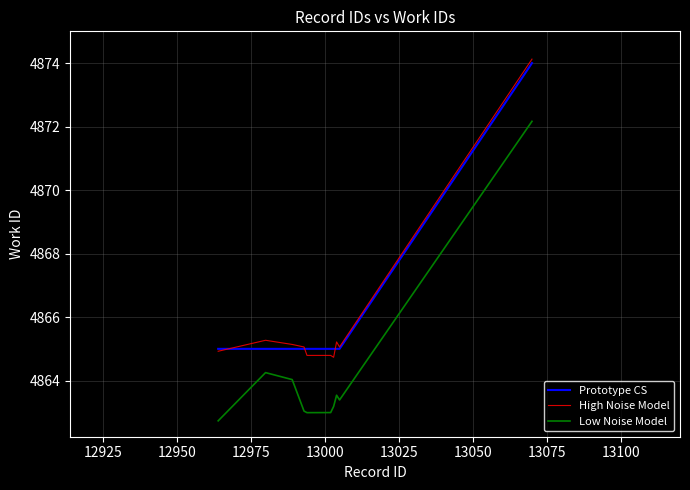

True or false: High Noise Model and Low Noise Model intersect in this chart.

False